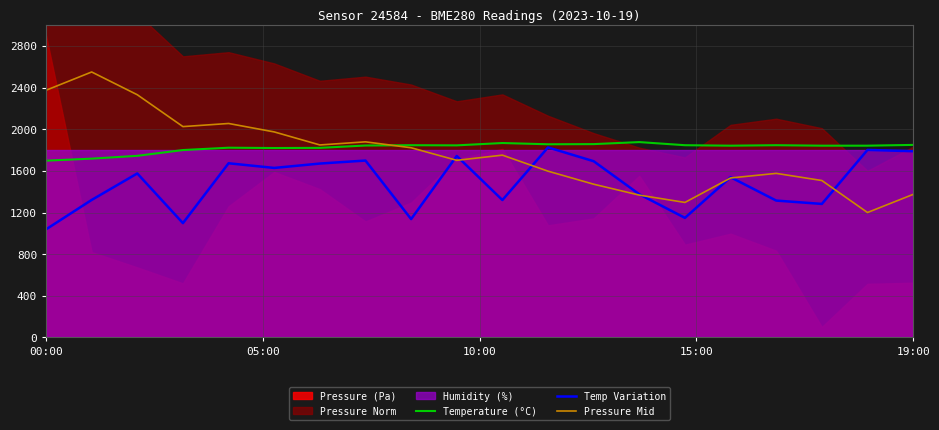

What is the highest value of the Temperature (°C) series?

1876.5